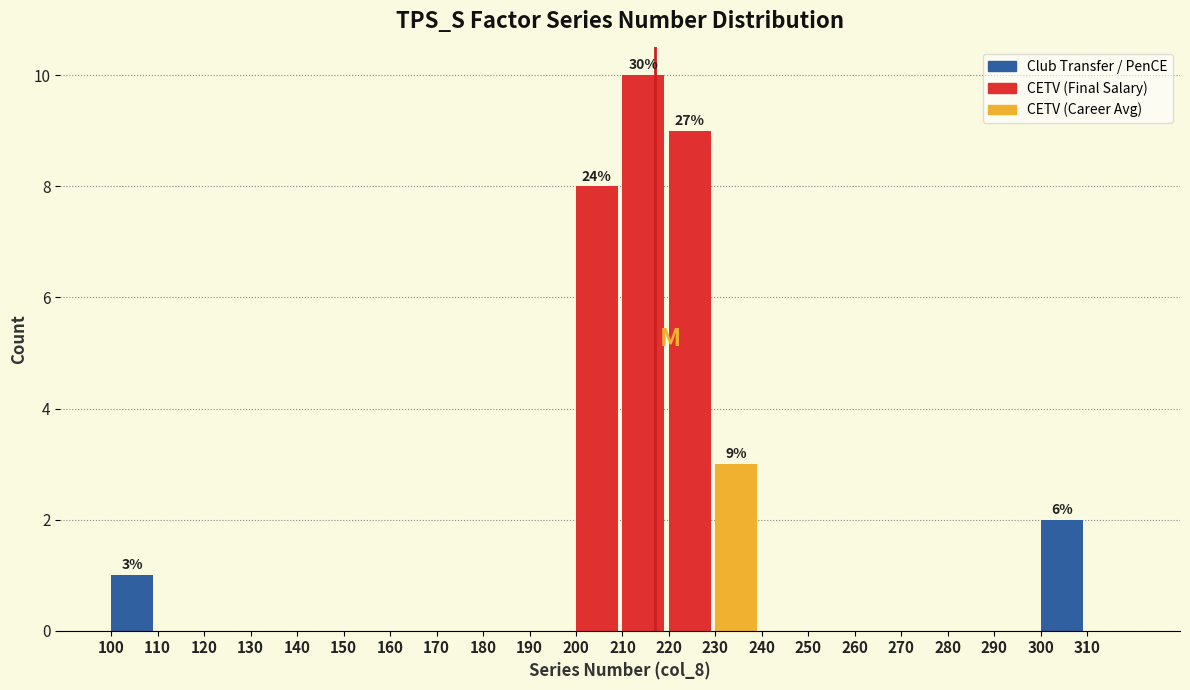

Reading left to right, list all the values displayed in this chart.

100=1	110=0	120=0	130=0	140=0	150=0	160=0	170=0	180=0	190=0	200=8	210=10	220=9	230=3	240=0	250=0	260=0	270=0	280=0	290=0	300=2	310=0